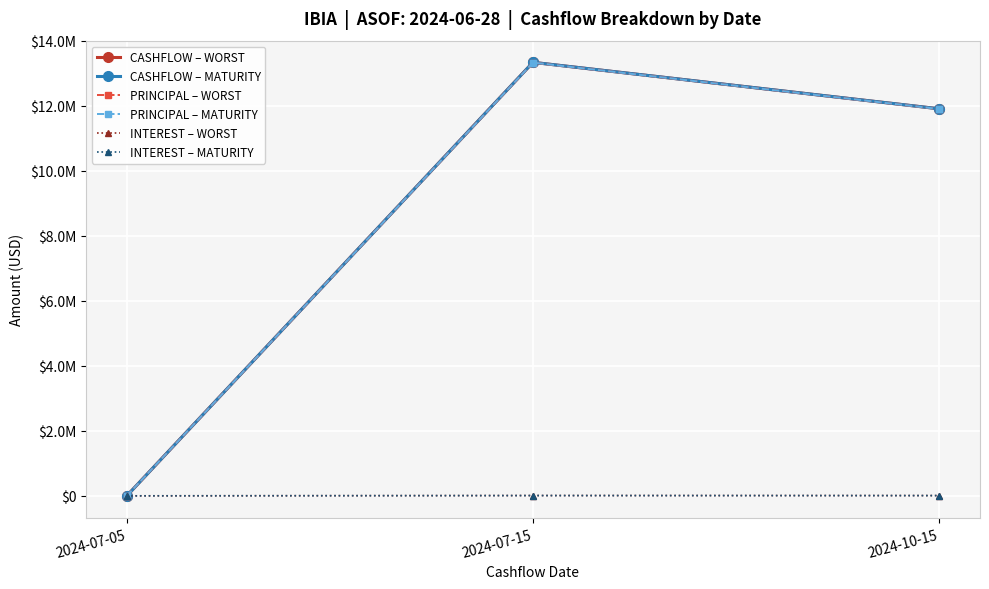

True or false: INTEREST – MATURITY has a value of 12150.5 at 2024-10-15.

False